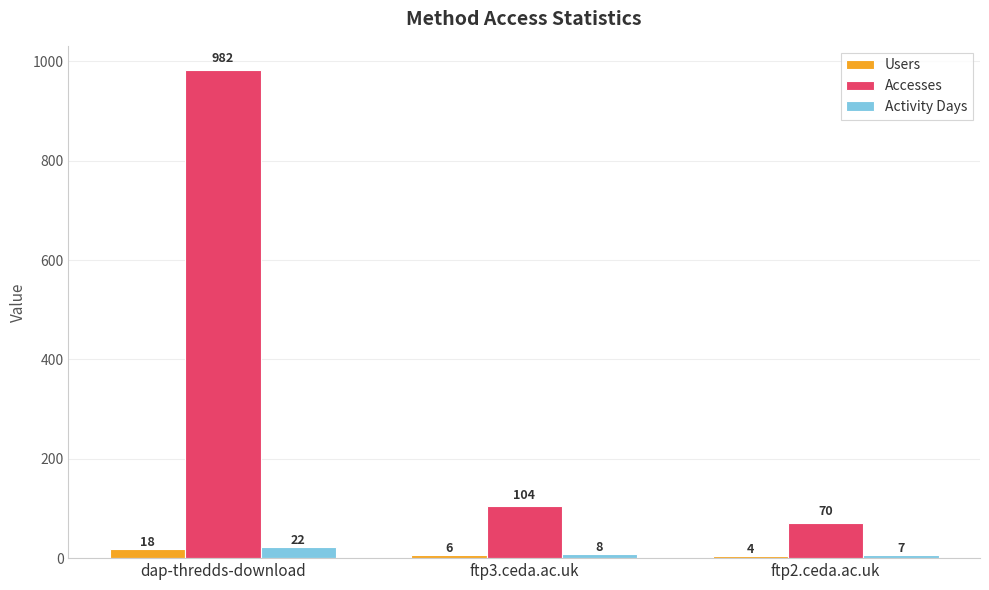

At which label does Accesses reach its peak?

dap-thredds-download